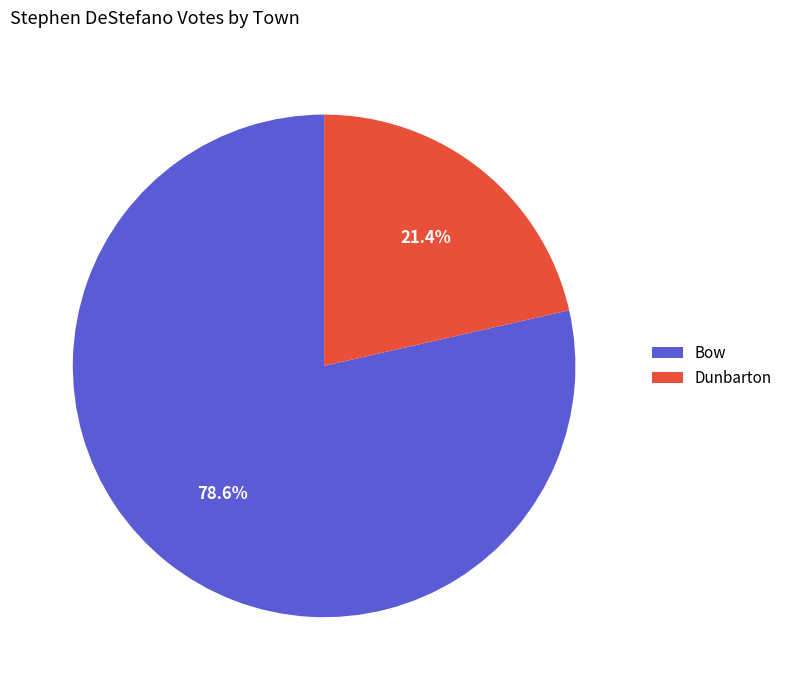

Is it true that Dunbarton is 21% of the pie?

True